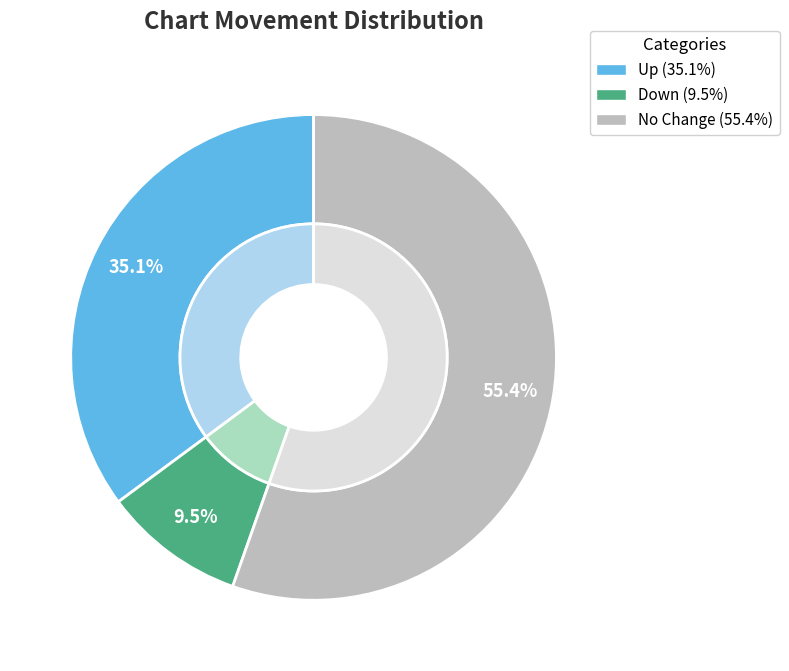

How many slices are in this pie chart?

3